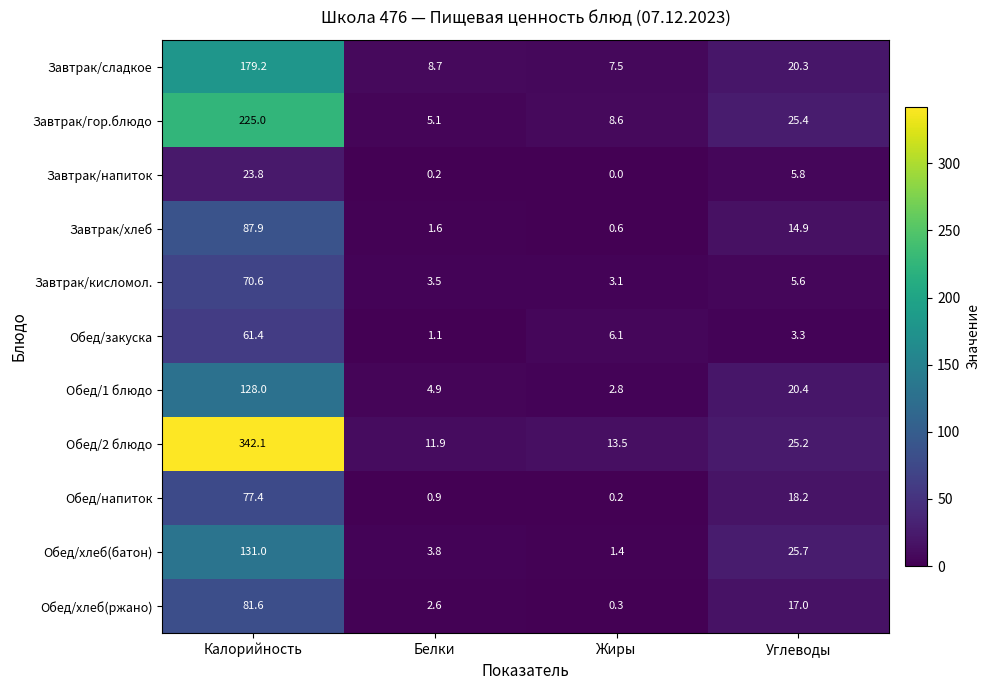

The value of Обед/хлеб(батон) at Белки is 5.9. True or false?

False